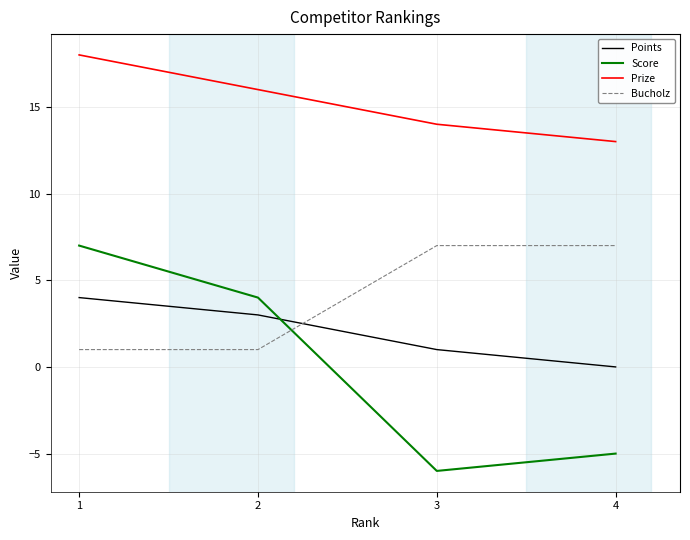

What is the difference between the highest and lowest values at 4?

18